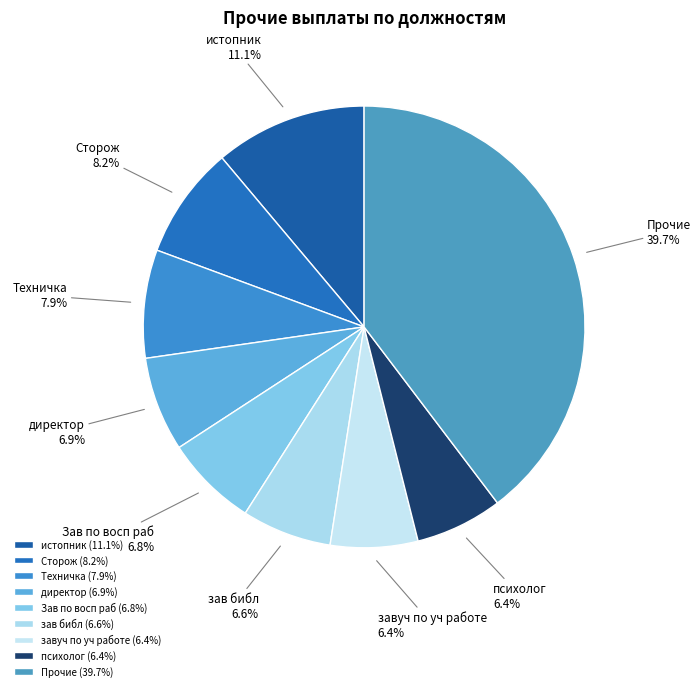

True or false: Сторож accounts for 2% of the total.

False